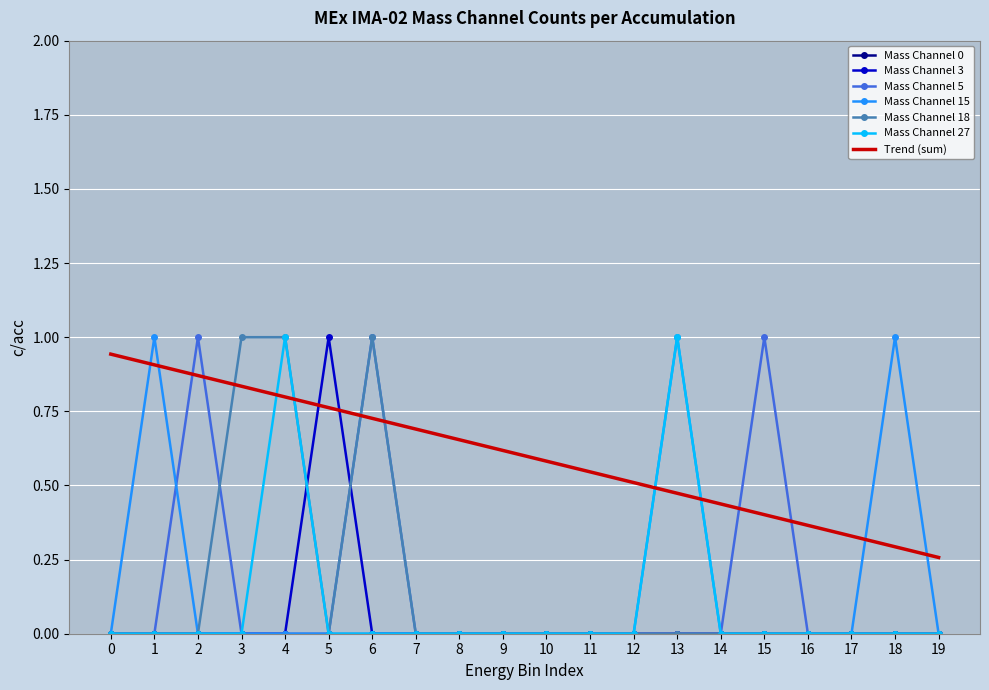

What is the spread (max minus min) of values at 15?

1.0